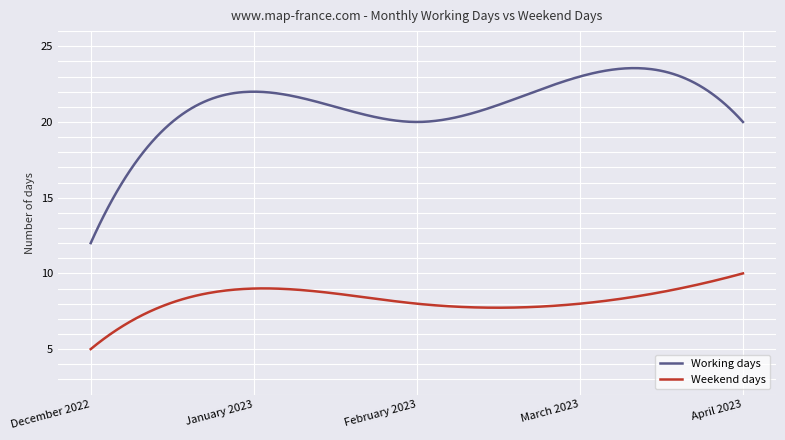

How many lines are shown in the chart?

2